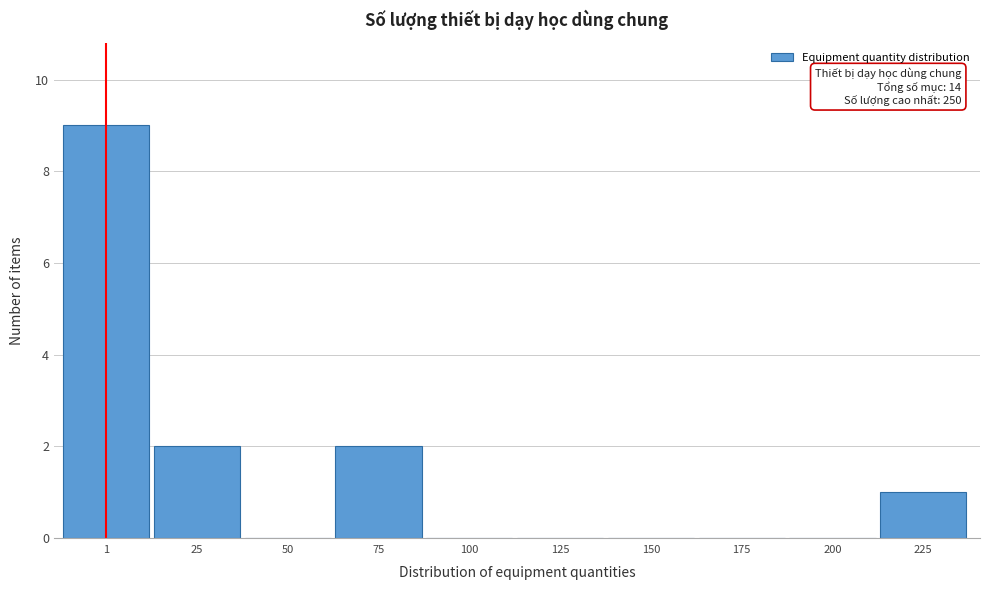

Reading right to left, list all the values displayed in this chart.

225=1	200=0	175=0	150=0	125=0	100=0	75=2	50=0	25=2	1=9